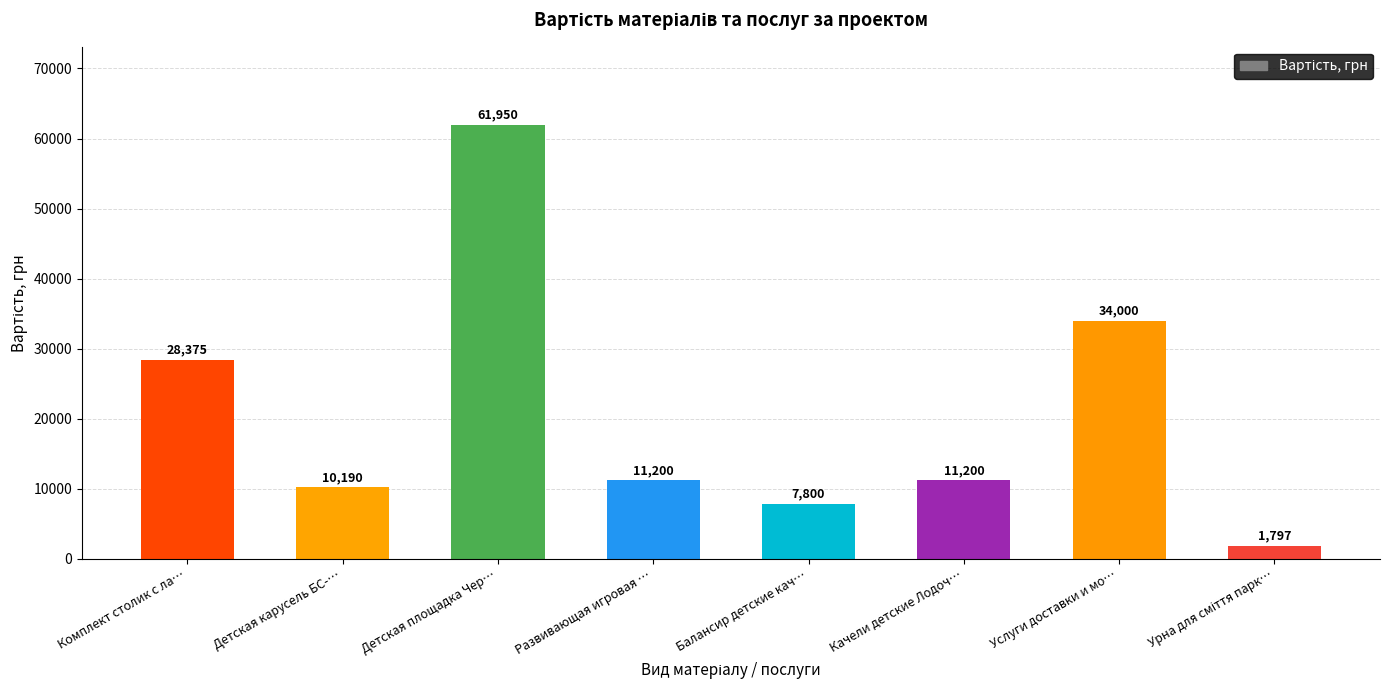

What is the label of the 3rd bar from the left?

Детская площадка Чер…